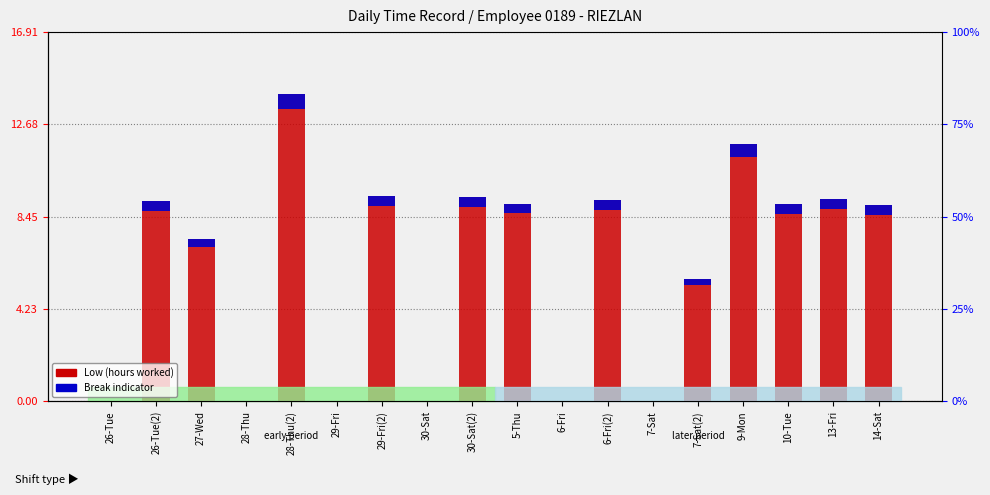

Does the chart contain any negative values?

No